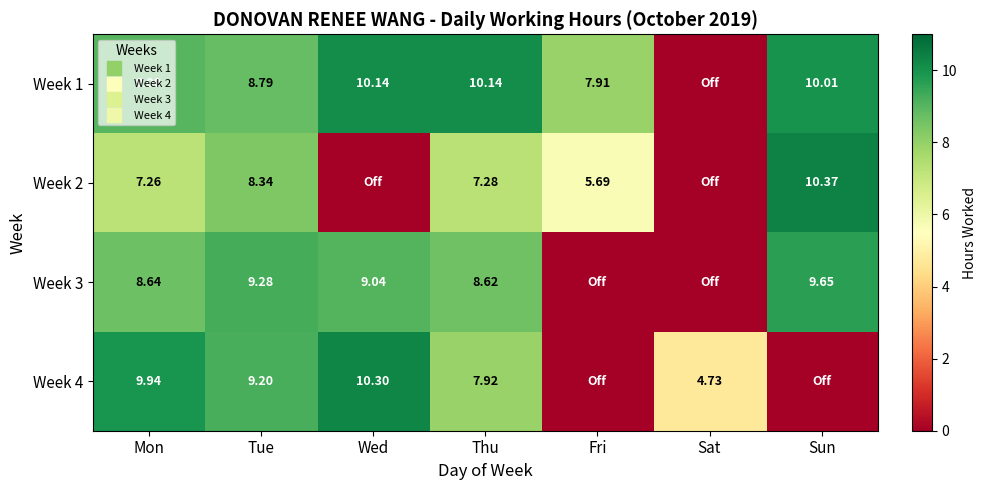

The Week 4 series shows -3.8 at Sun. True or false?

False